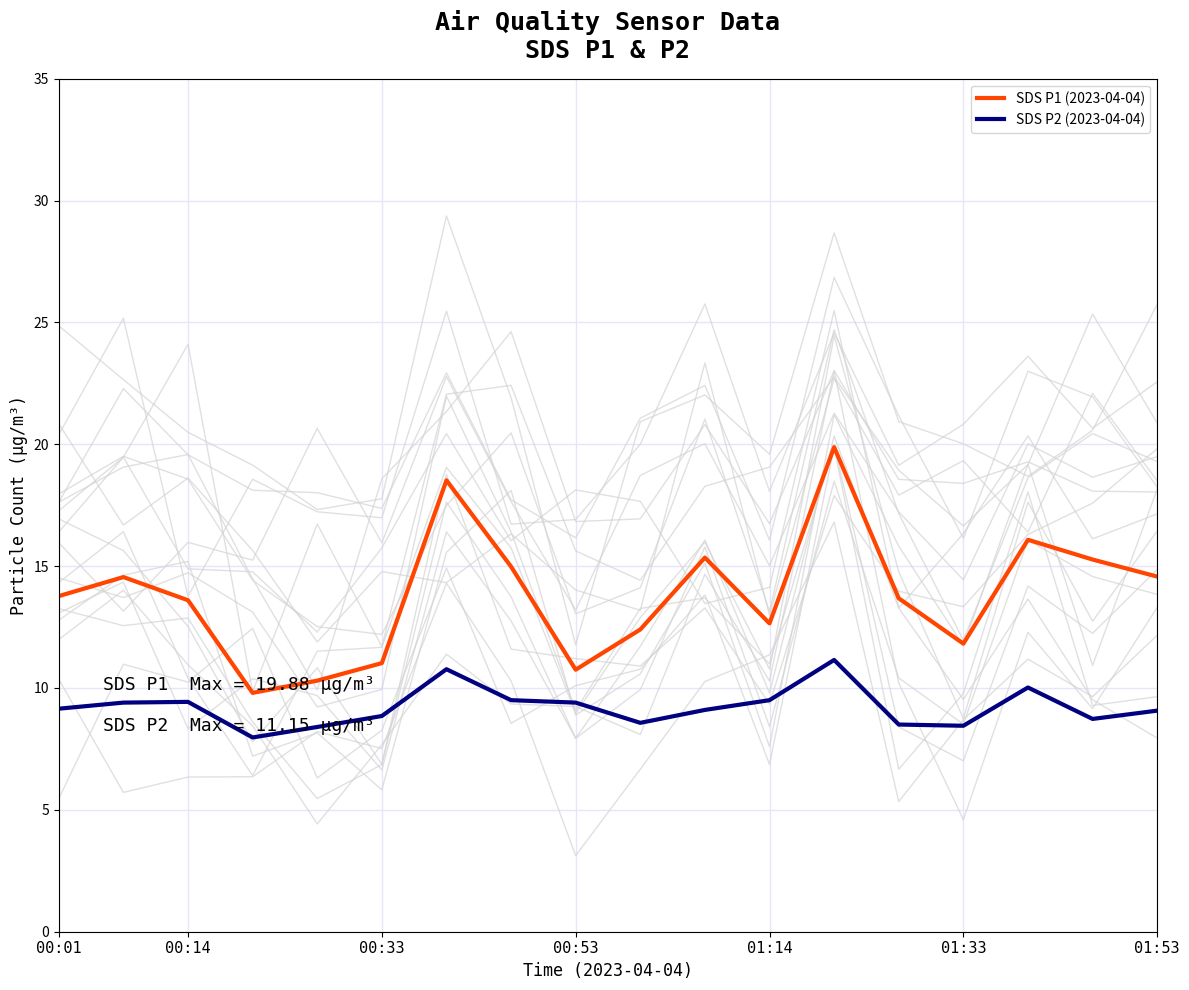

Is it true that SDS P1 (2023-04-04) equals 16.1 at 15?

True